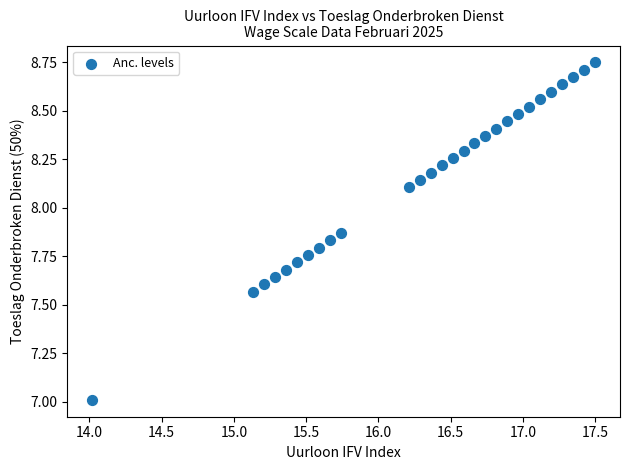

What is the range of Y values (max minus min)?

1.7